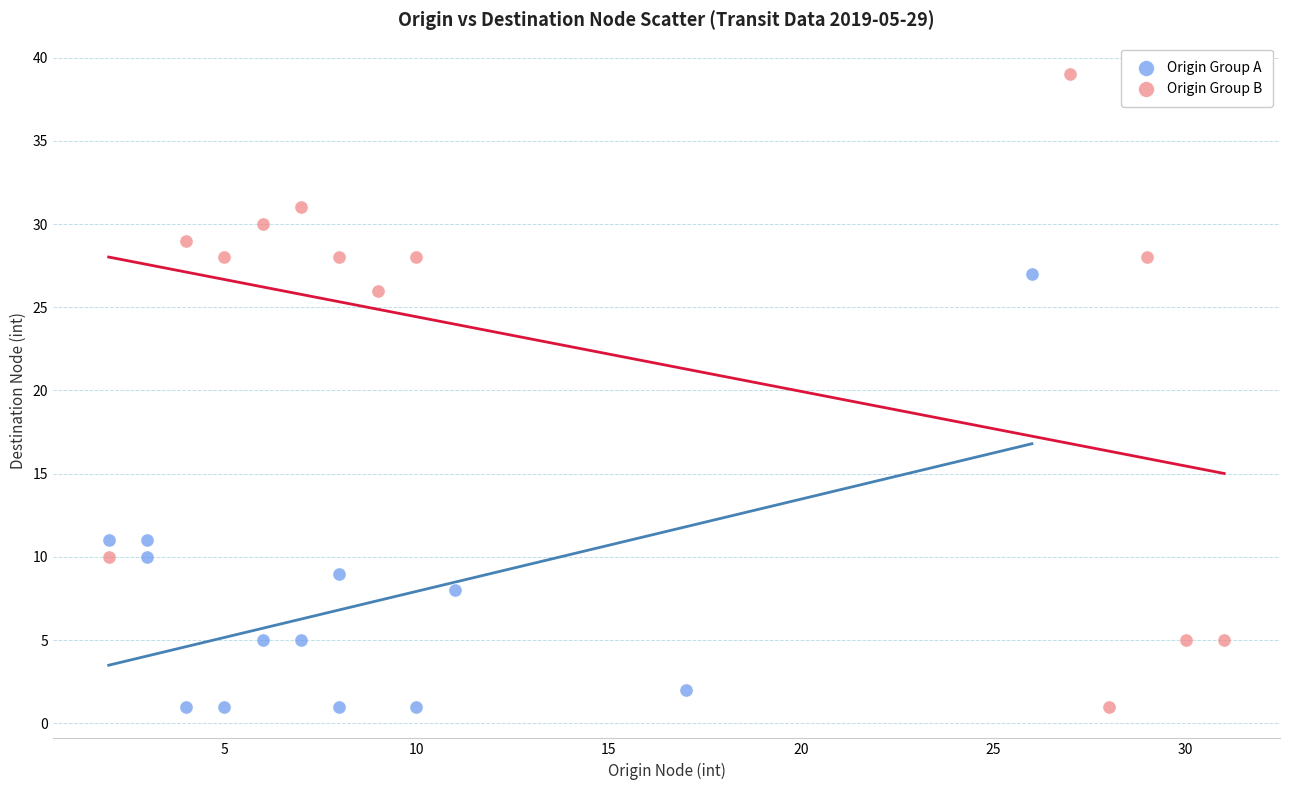

Which series has the widest spread of Y values?

Origin Group B